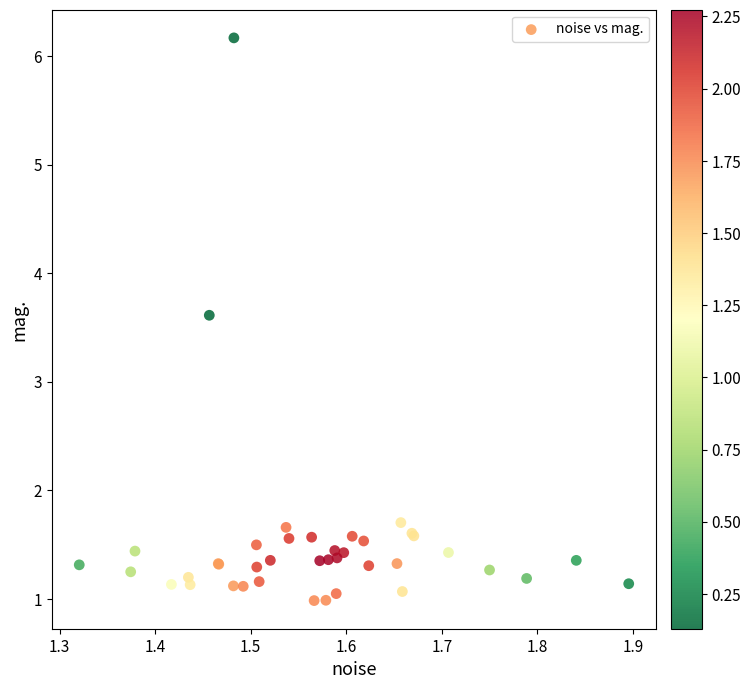

What Y value in the scatter plot is closest to 3?

3.6